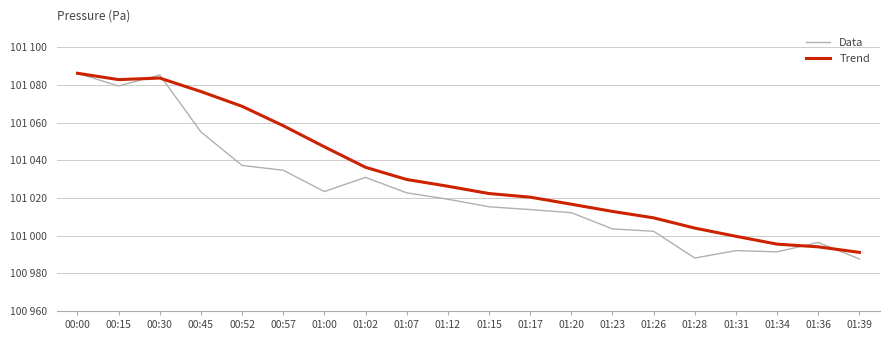

How many times do Trend and Data cross each other?

4